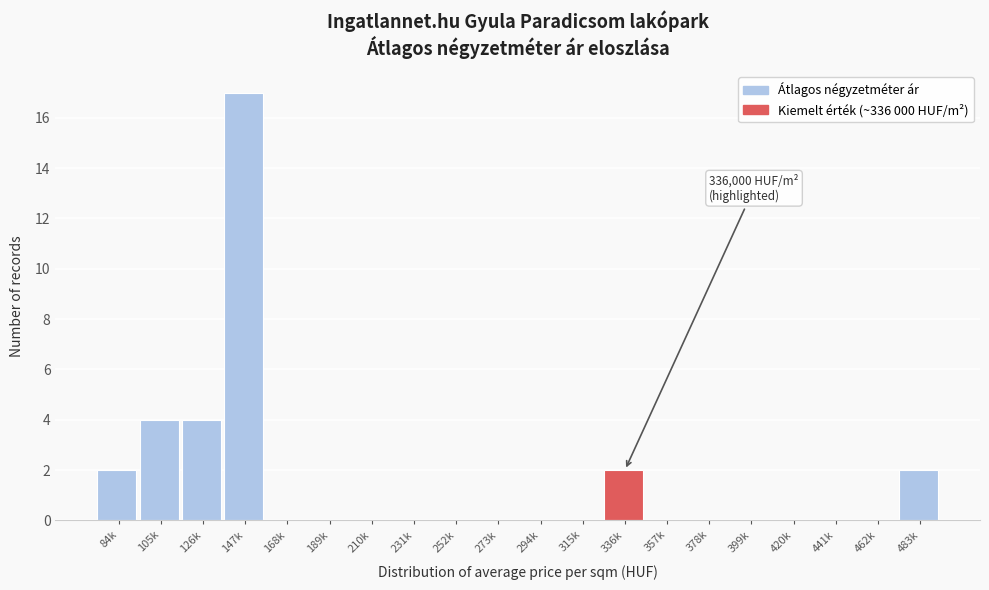

Reading left to right, extract all data points from this chart.

84k=2	105k=4	126k=4	147k=17	168k=0	189k=0	210k=0	231k=0	252k=0	273k=0	294k=0	315k=0	336k=2	357k=0	378k=0	399k=0	420k=0	441k=0	462k=0	483k=2